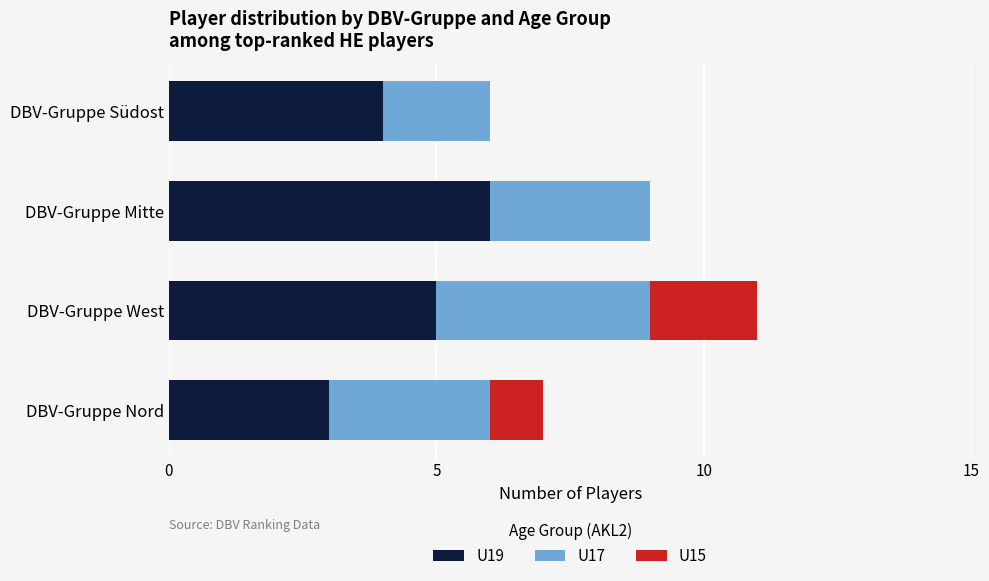

The value of U19 at DBV-Gruppe Mitte is 6. True or false?

True